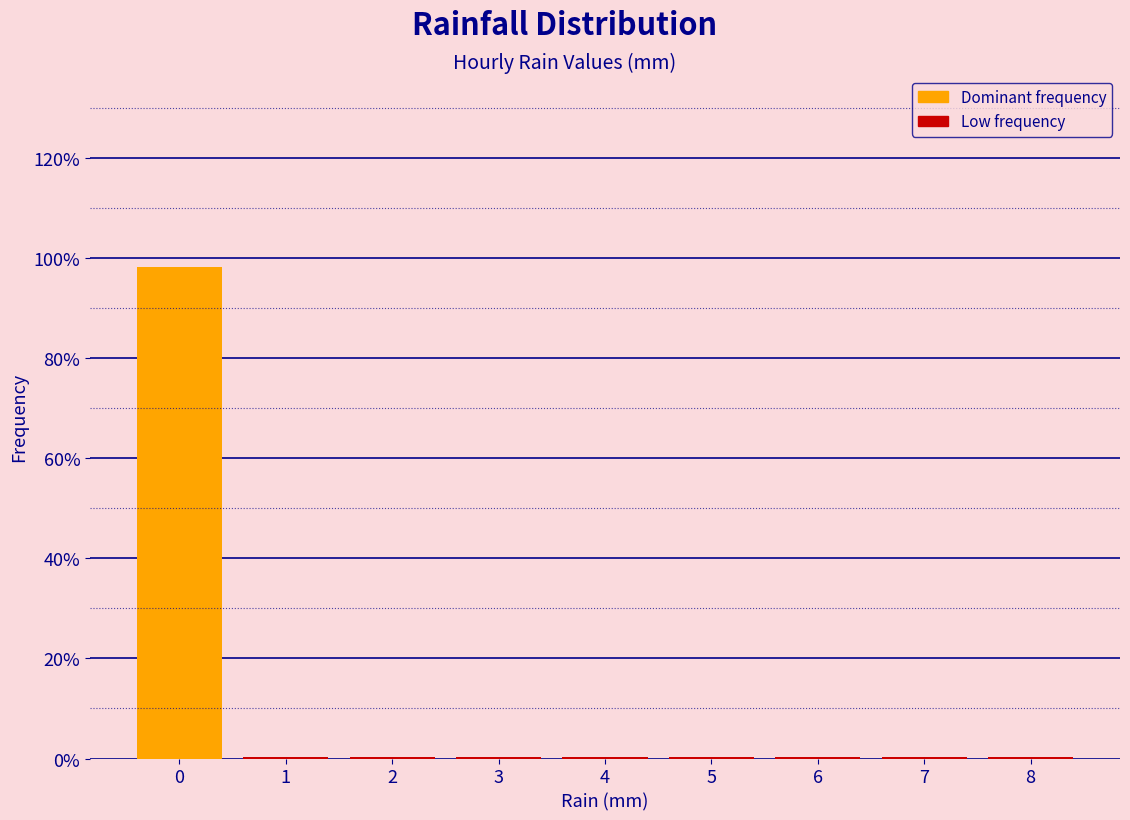

Reading left to right, what are all the values shown in this chart?

0=98.1	1=0.2	2=0.2	3=0.2	4=0.2	5=0.2	6=0.2	7=0.2	8=0.2